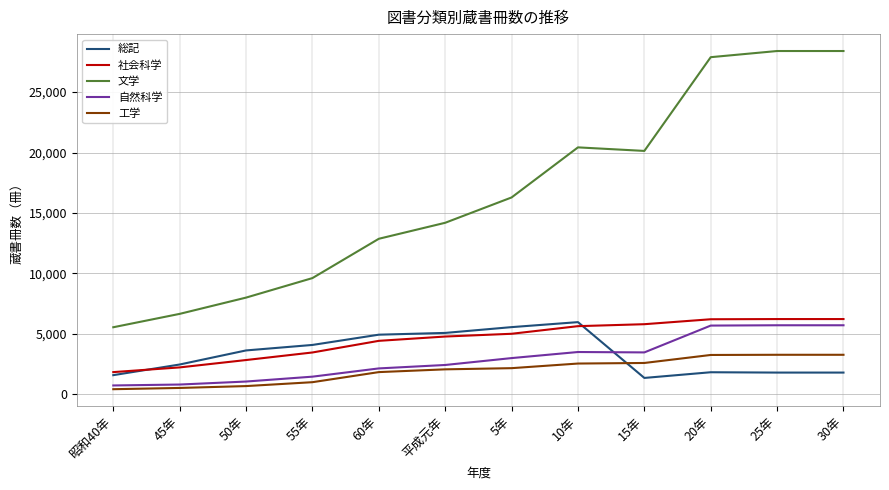

The value of 自然科学 at 15年 is 3474. True or false?

True